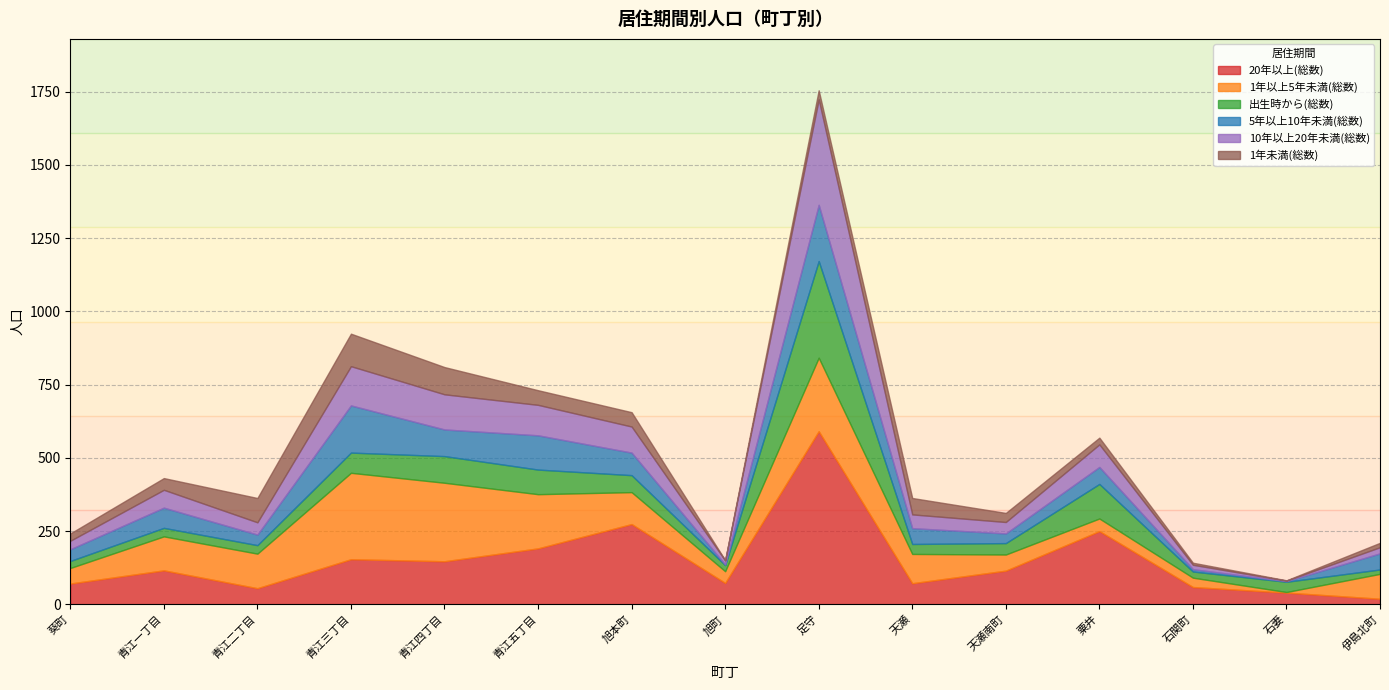

What is the average value of the 20年以上(総数) series?

148